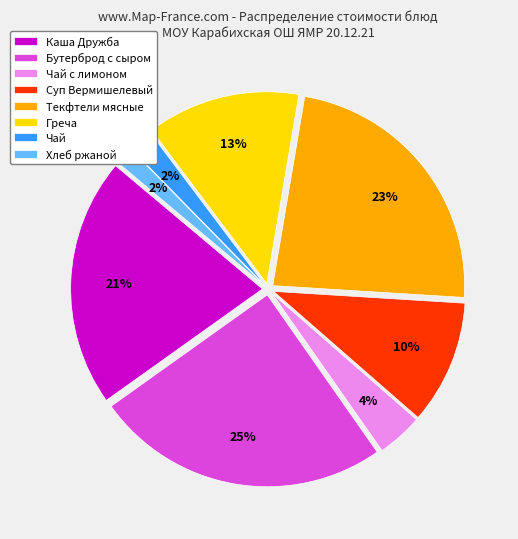

To the nearest percent, what is the difference between the Текфтели мясные and Суп Вермишелевый slice percentages?

13%